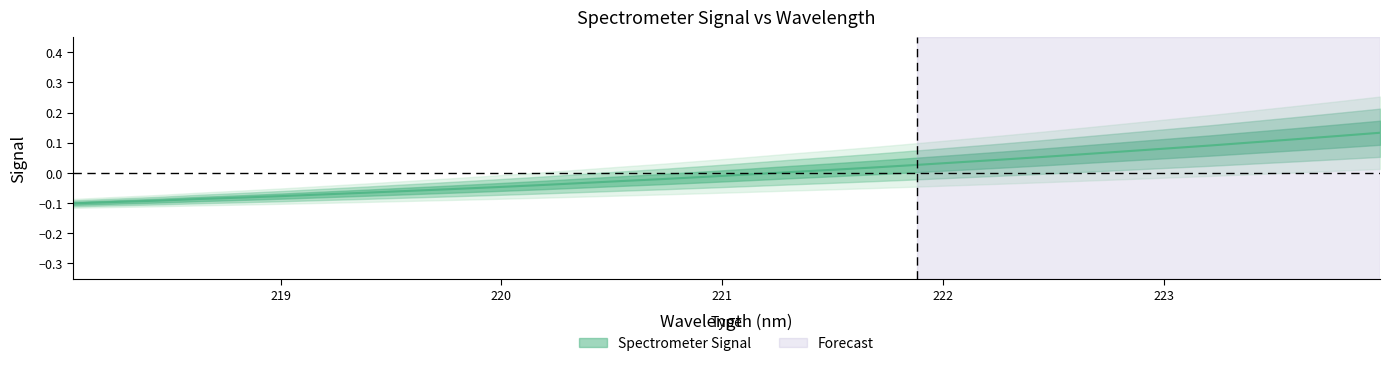

At which category does the chart reach its minimum across all series?

218.0596